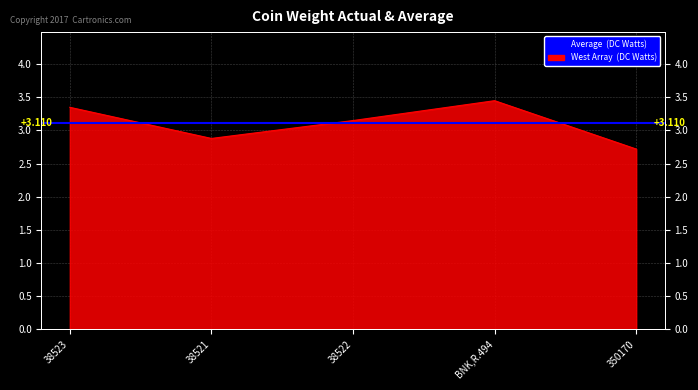

What is the change in value from 38522 to 350170?

-0.4